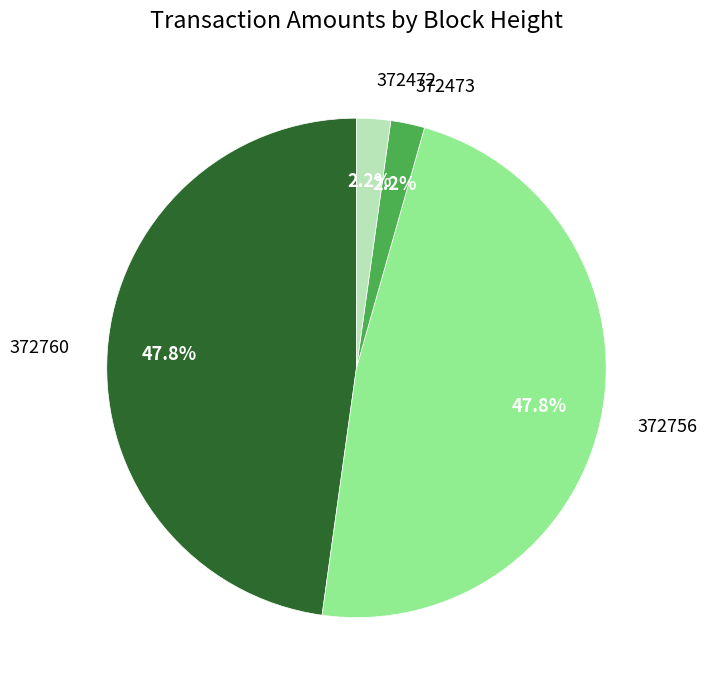

To the nearest percent, what portion does 372472 represent?

2%